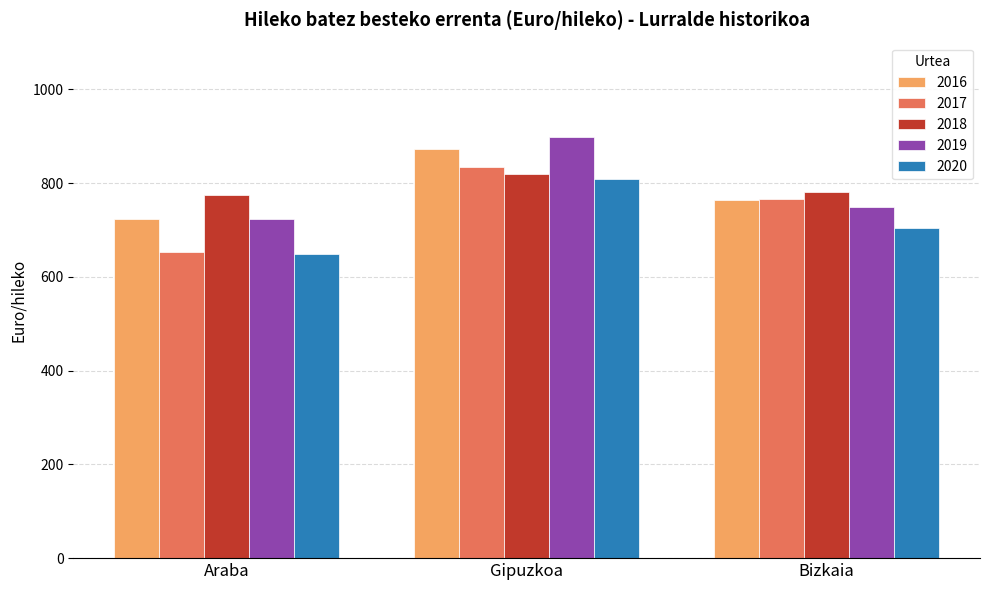

Where is 2017 nearest to the value 744?

Bizkaia